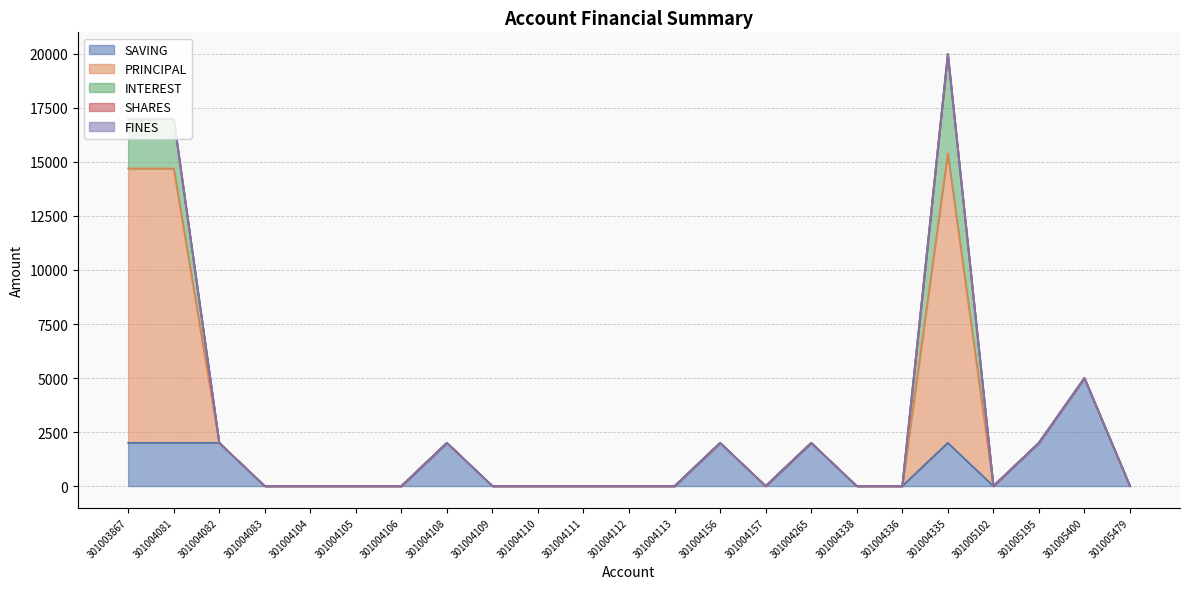

Reading right to left, list all the values displayed in this chart.

SAVING: 301005479=0	301005400=5000	301005195=2000	301005102=0	301004335=2000	301004336=0	301004338=0	301004265=2000	301004157=0	301004156=2000	301004113=0	301004112=0	301004111=0	301004110=0	301004109=0	301004108=2000	301004106=0	301004105=0	301004104=0	301004083=0	301004082=2000	301004081=2000	301003867=2000
PRINCIPAL: 301005479=0	301005400=0	301005195=0	301005102=0	301004335=13400	301004336=0	301004338=0	301004265=0	301004157=0	301004156=0	301004113=0	301004112=0	301004111=0	301004110=0	301004109=0	301004108=0	301004106=0	301004105=0	301004104=0	301004083=0	301004082=0	301004081=12700	301003867=12700
INTEREST: 301005479=0	301005400=0	301005195=0	301005102=0	301004335=4600	301004336=0	301004338=0	301004265=0	301004157=0	301004156=0	301004113=0	301004112=0	301004111=0	301004110=0	301004109=0	301004108=0	301004106=0	301004105=0	301004104=0	301004083=0	301004082=0	301004081=2300	301003867=2300
SHARES: 301005479=0	301005400=0	301005195=0	301005102=0	301004335=0	301004336=0	301004338=0	301004265=0	301004157=0	301004156=0	301004113=0	301004112=0	301004111=0	301004110=0	301004109=0	301004108=0	301004106=0	301004105=0	301004104=0	301004083=0	301004082=0	301004081=0	301003867=0
FINES: 301005479=0	301005400=0	301005195=0	301005102=0	301004335=0	301004336=0	301004338=0	301004265=0	301004157=0	301004156=0	301004113=0	301004112=0	301004111=0	301004110=0	301004109=0	301004108=0	301004106=0	301004105=0	301004104=0	301004083=0	301004082=0	301004081=0	301003867=0